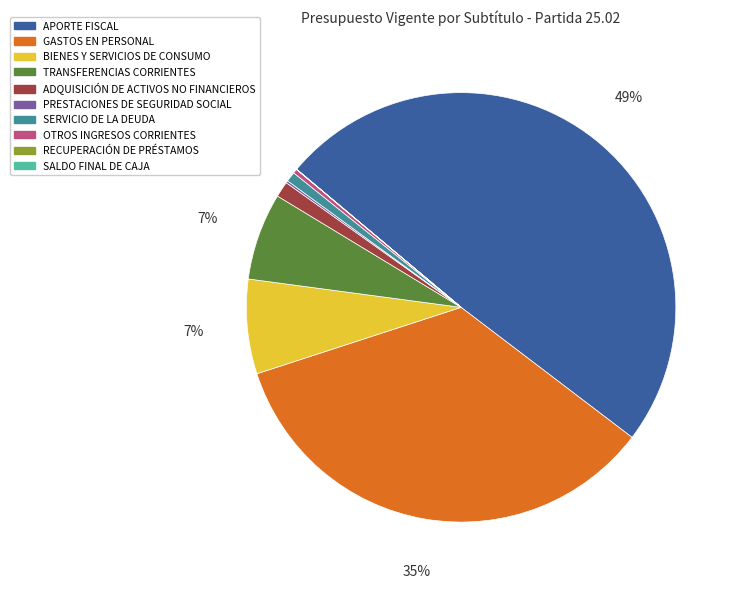

Does GASTOS EN PERSONAL represent more than half of the total?

No